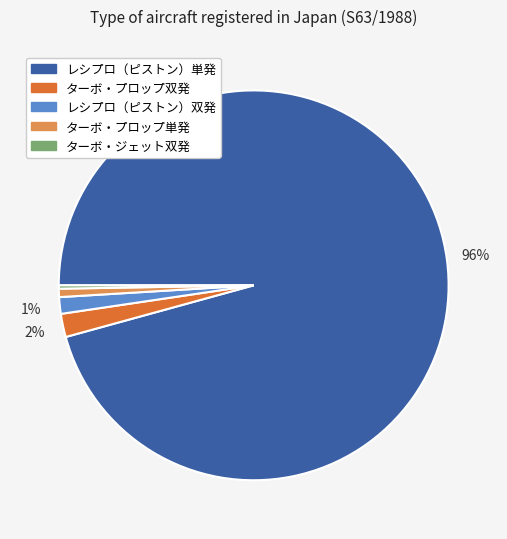

To the nearest percent, what portion does レシプロ（ピストン）双発 represent?

1%